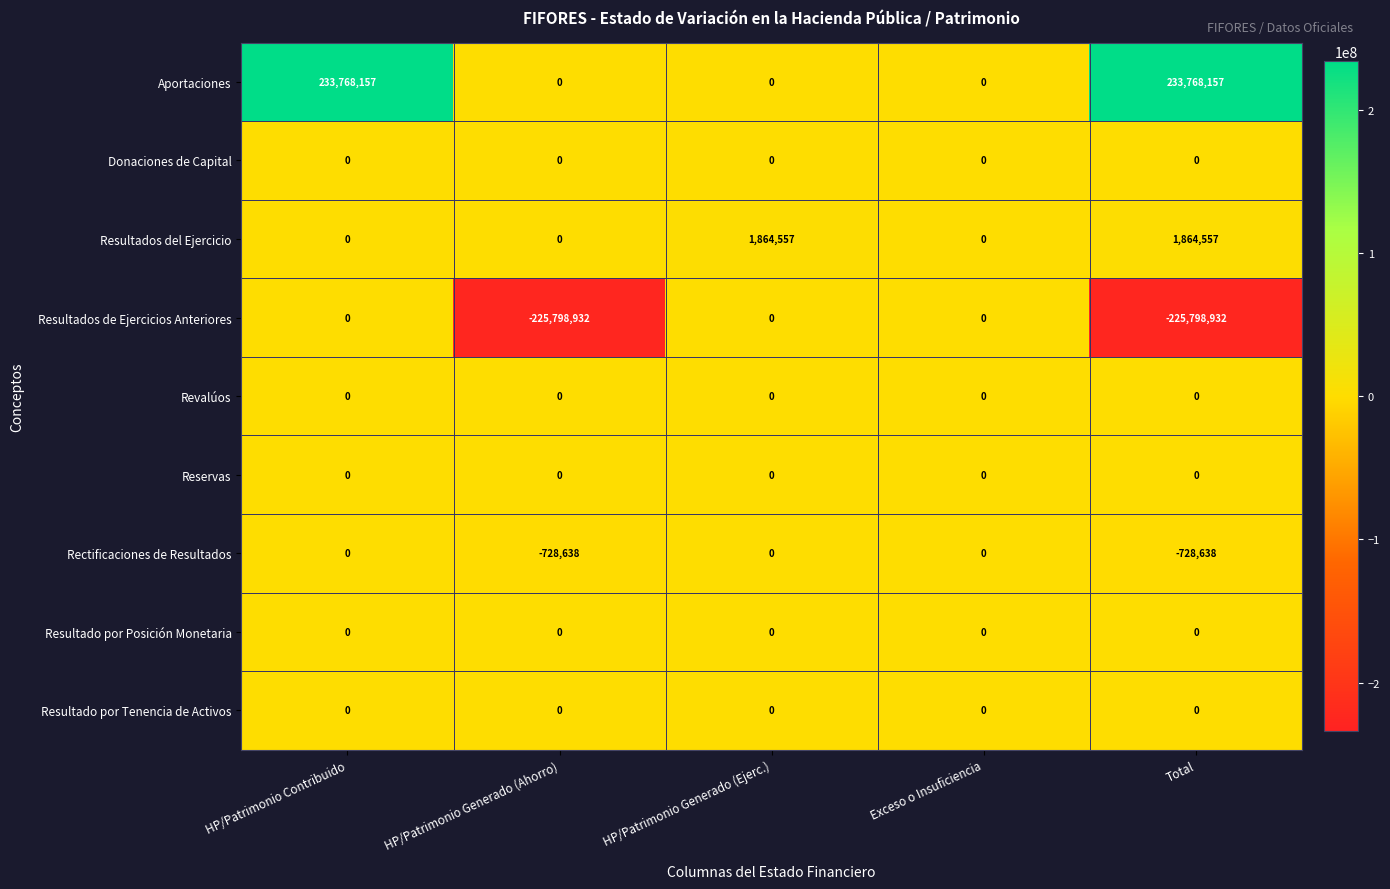

Count the number of categories in the chart.

5